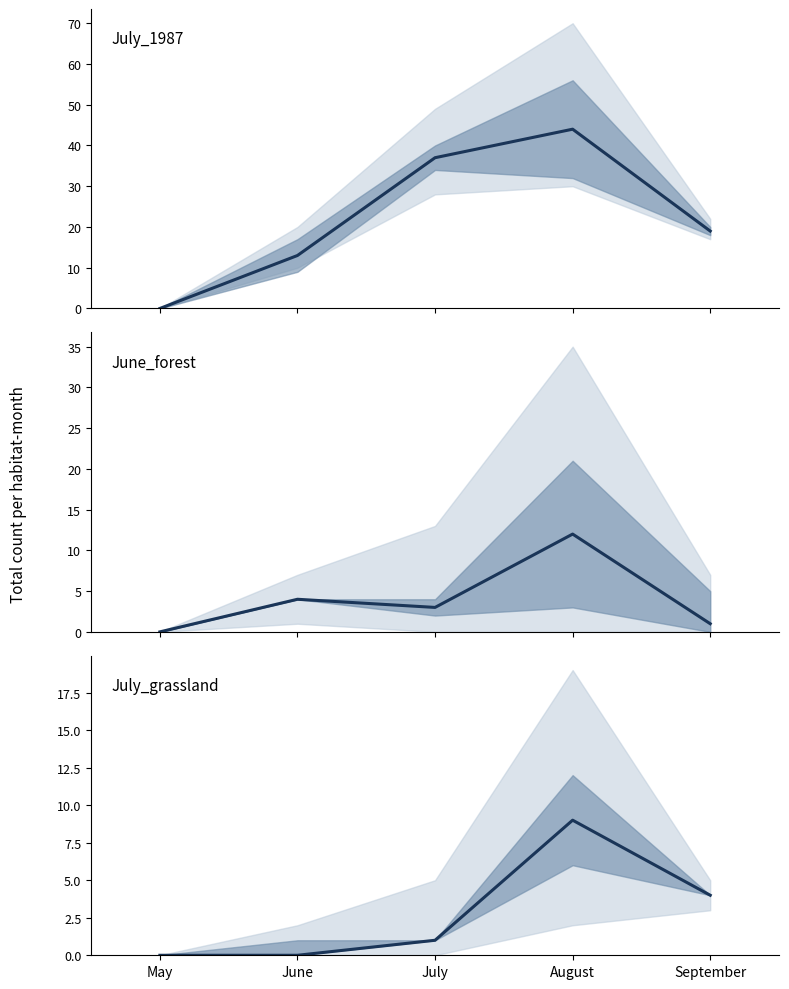

Which has a higher value, August or May?

August